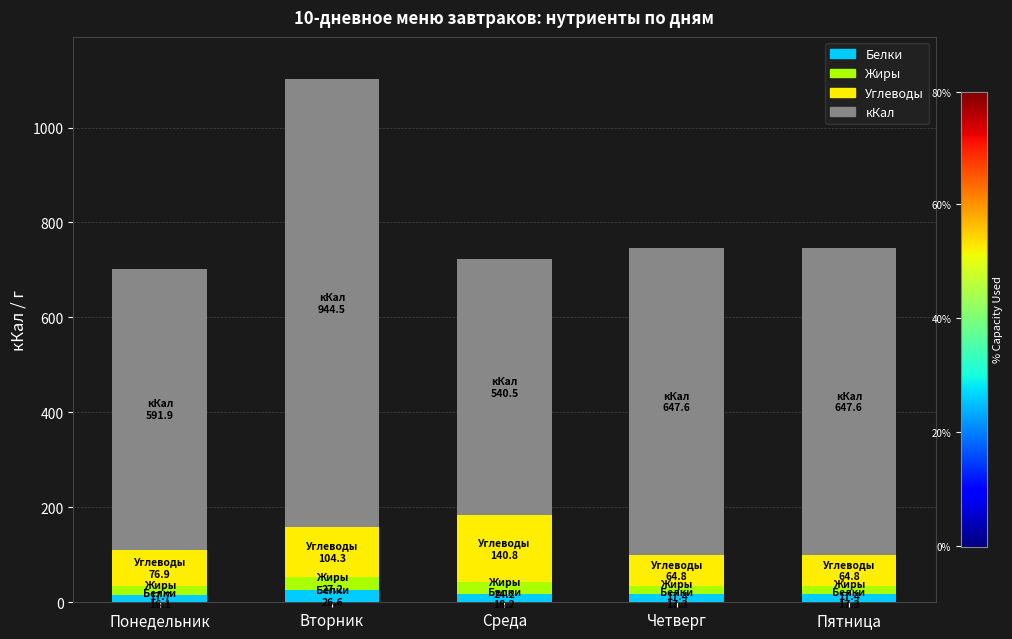

What is the total value across all series at Вторник?

1102.7